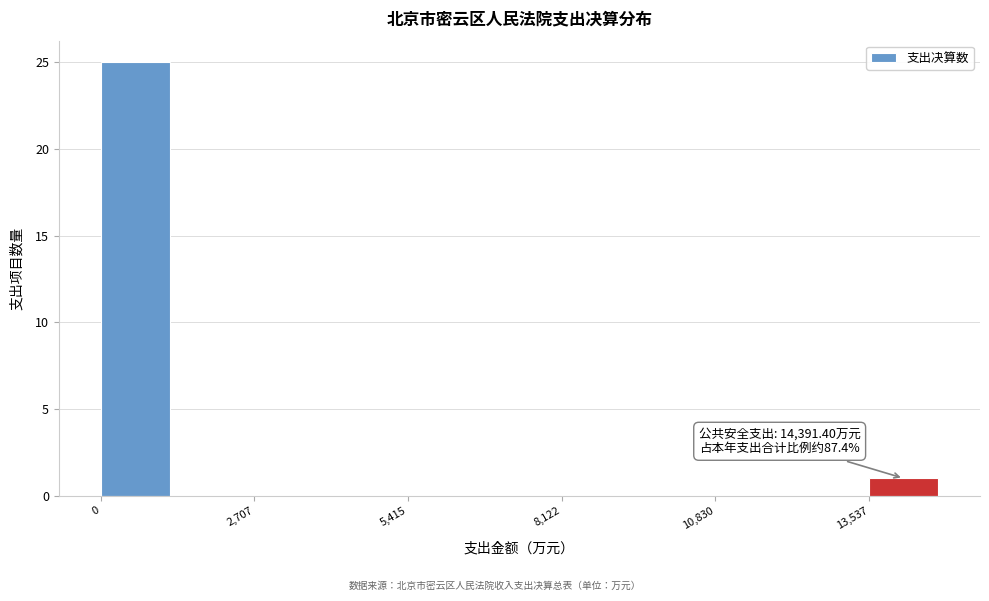

Read against the x-axis, roughly where is the centre of the tallest bar?

500